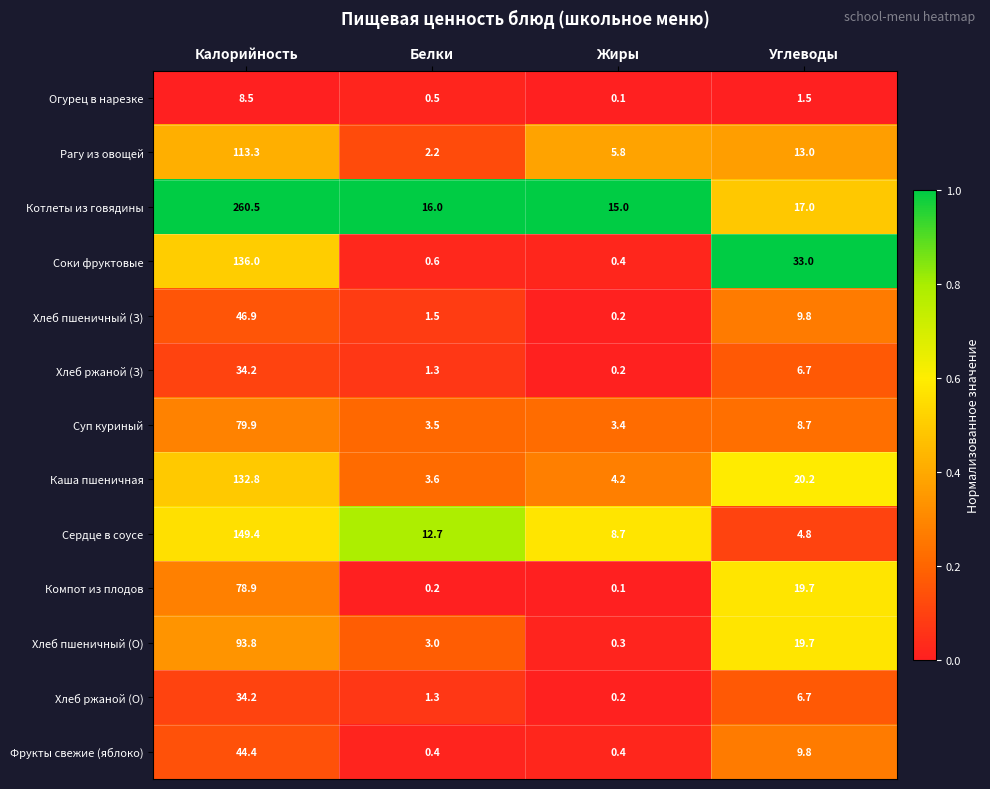

How many categories are shown in the chart?

4